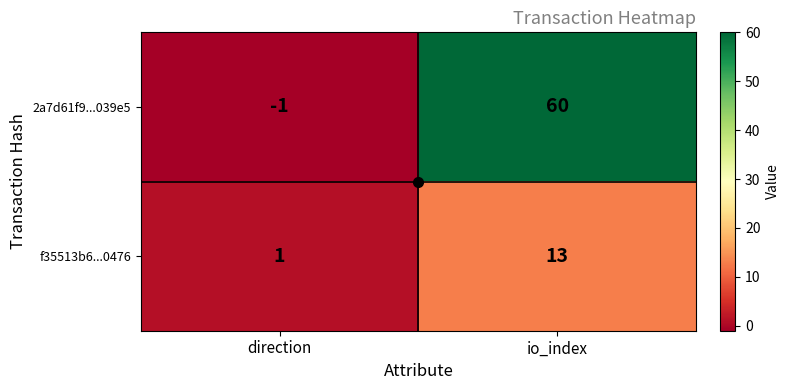

What is the sum of the f35513b6...0476 values at direction and io_index?

14